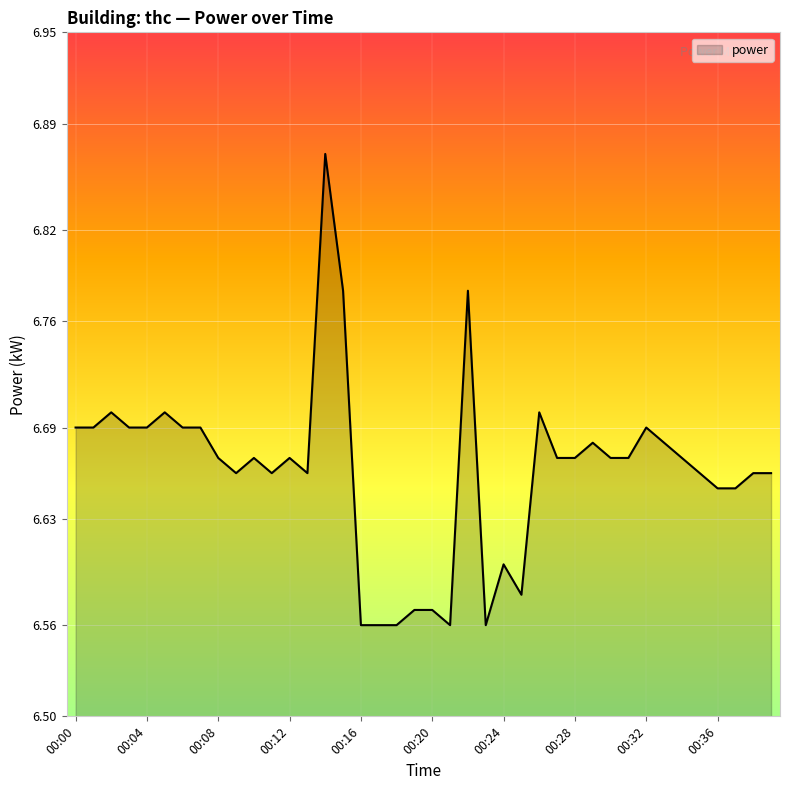

What is the value of the 2nd point from the left?

6.7